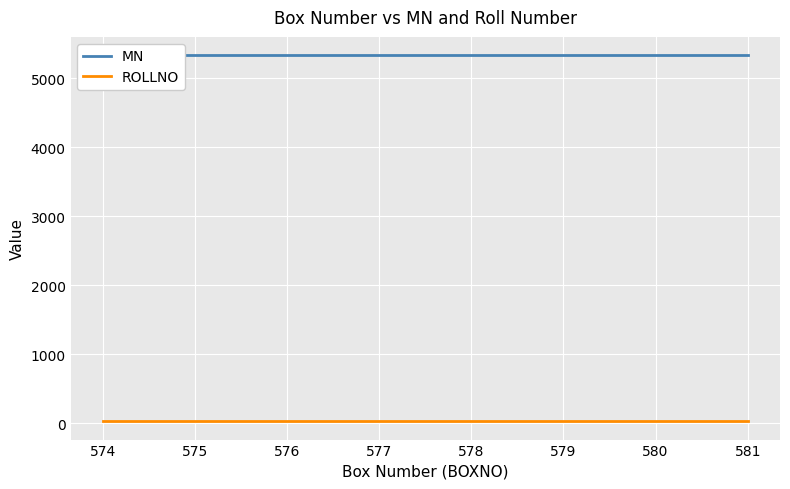

What are all the series names shown in the legend?

MN, ROLLNO